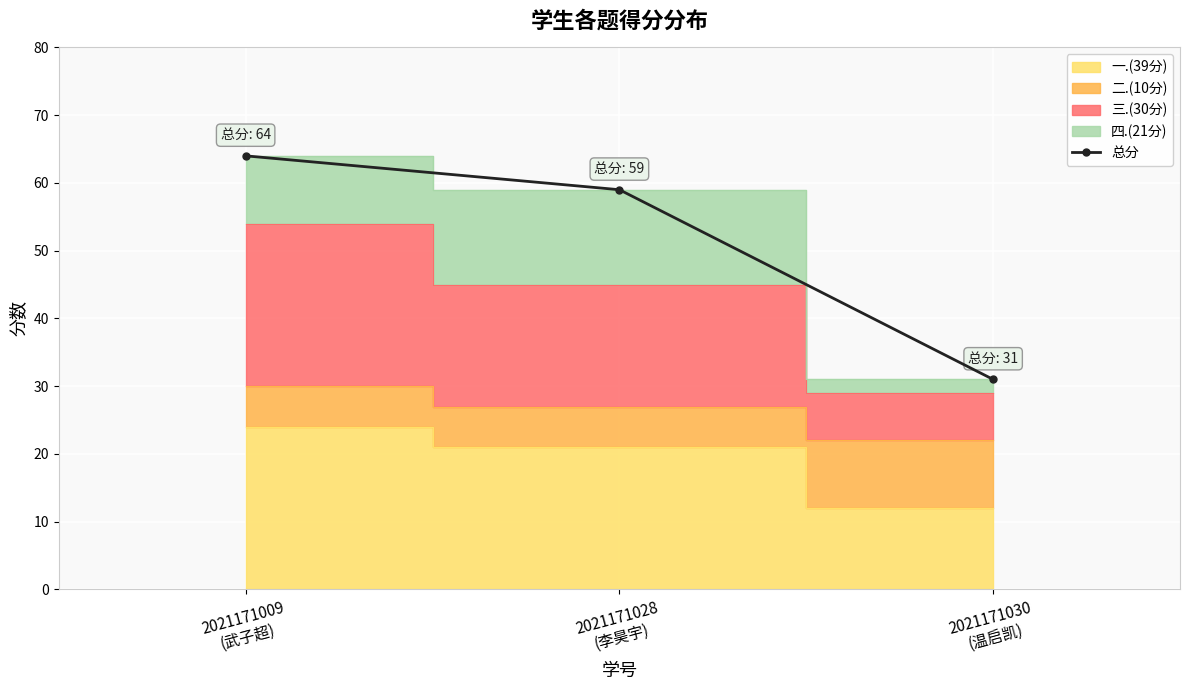

Is it true that the value at 2021171009
(武子超) is 16?

False